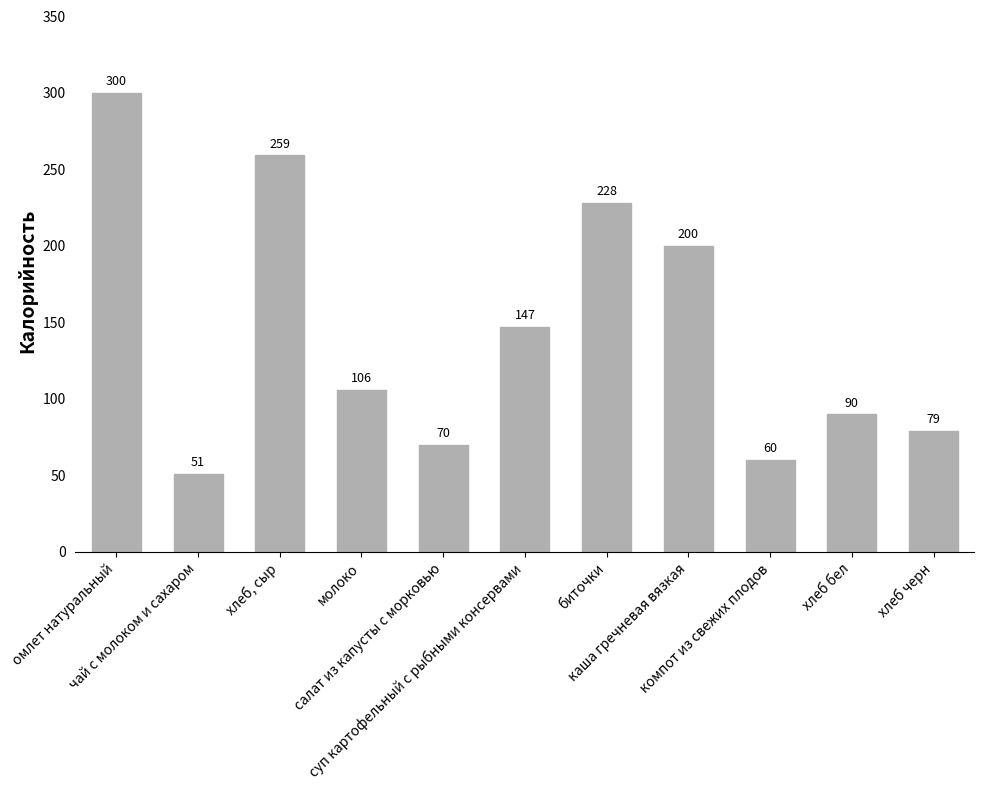

What is the value of the 9th bar from the left?

60